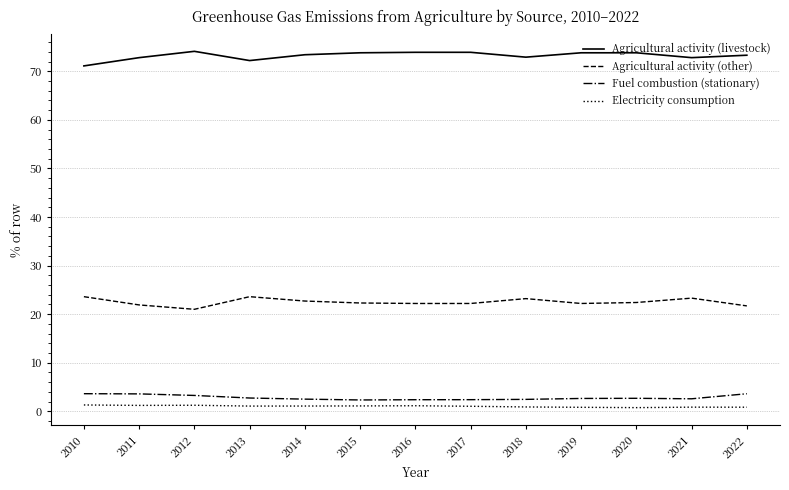

True or false: Electricity consumption and Fuel combustion (stationary) intersect in this chart.

False